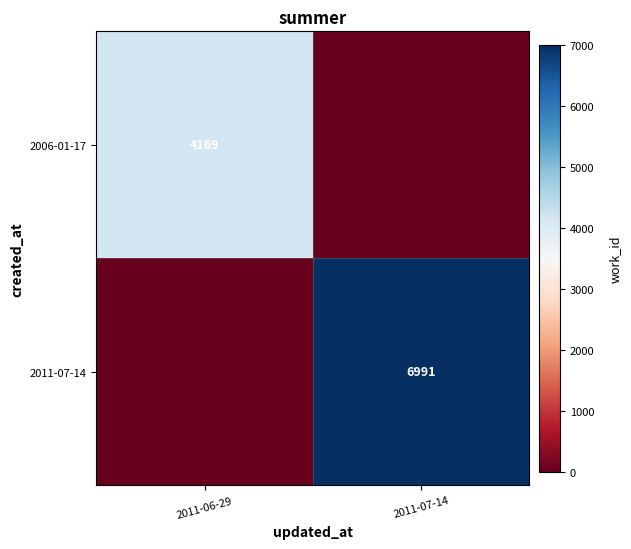

True or false: 2011-07-14 has a value of 6991 at 2011-07-14.

True